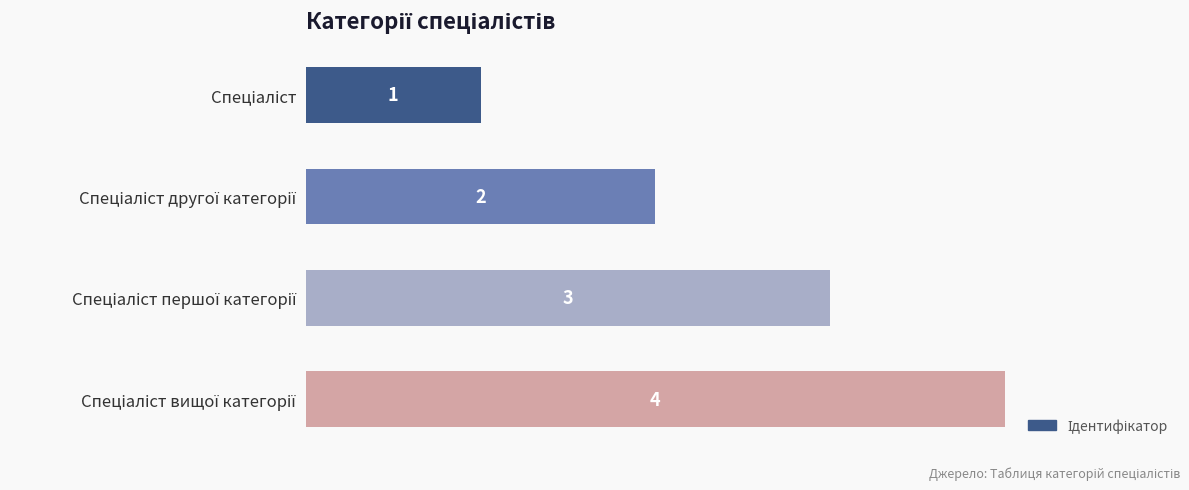

What is the greatest value displayed?

4